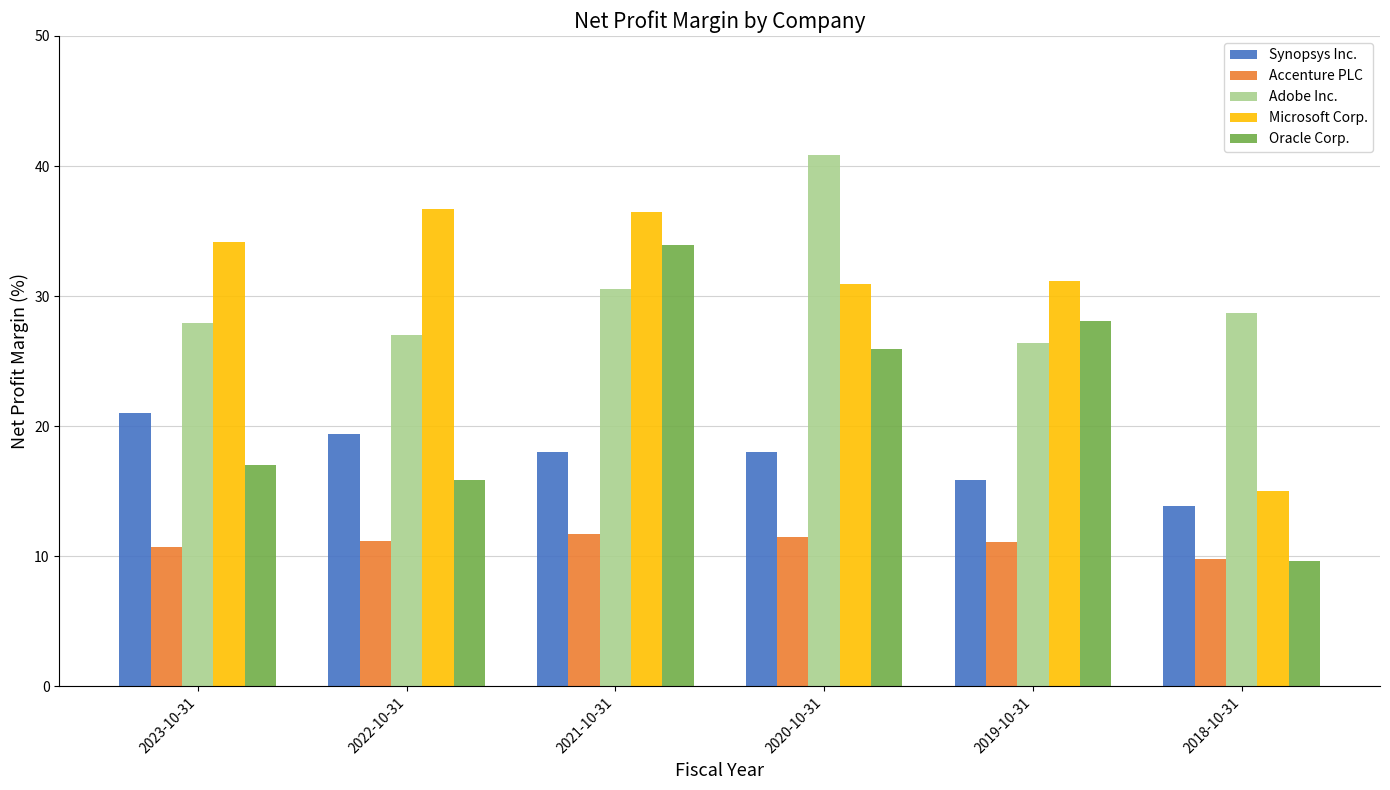

List the series in order of their peak value, highest first.

Adobe Inc., Microsoft Corp., Oracle Corp., Synopsys Inc., Accenture PLC